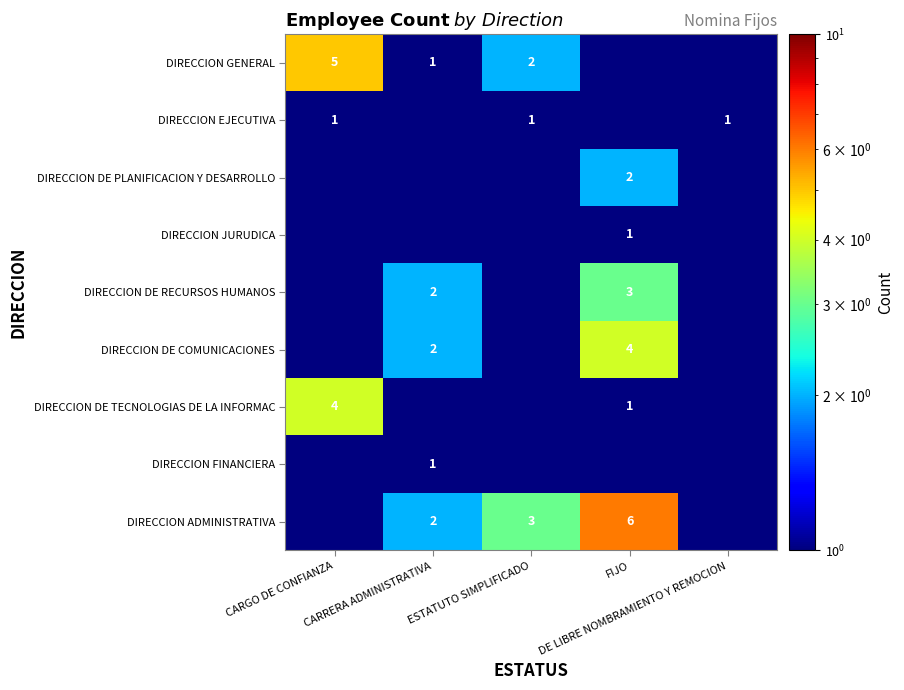

Which category has the highest value across all series?

FIJO